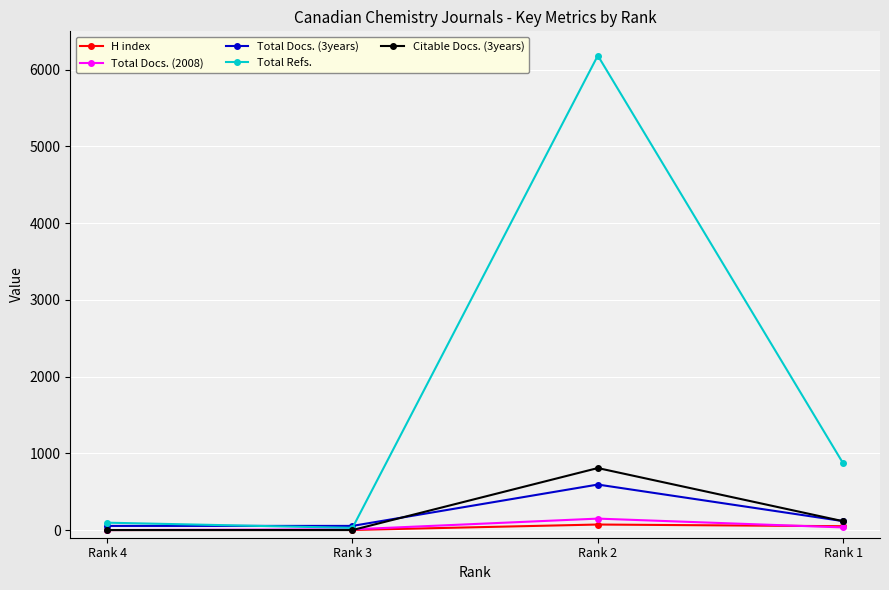

What are all the series names shown in the legend?

H index, Total Docs. (2008), Total Docs. (3years), Total Refs., Citable Docs. (3years)